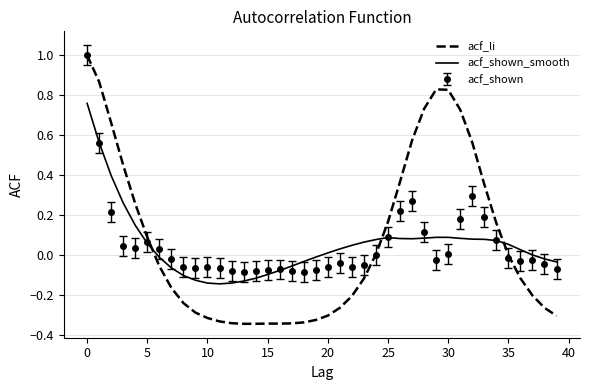

What is the difference between the maximum and minimum values in the acf_li series?

1.3